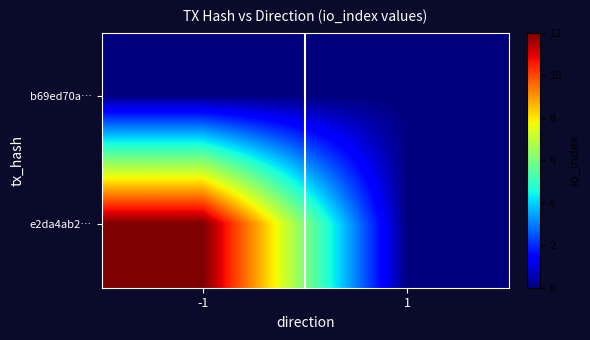

Rank the series at 1 from lowest to highest value.

b69ed70a…, e2da4ab2…